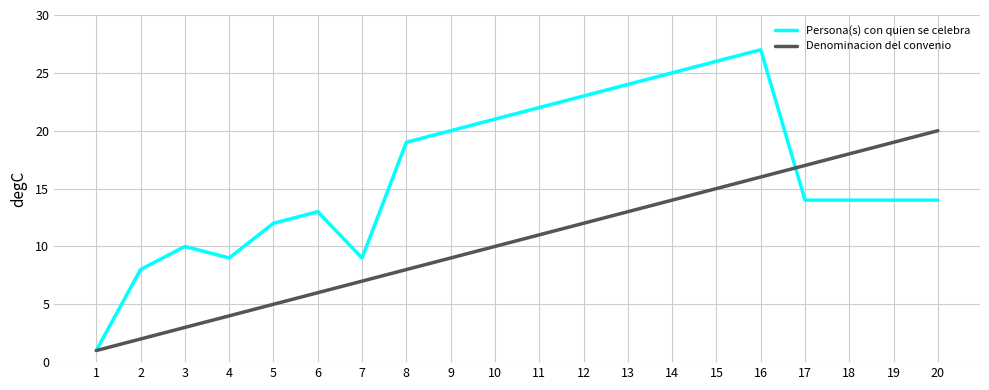

Is it true that Denominacion del convenio equals 12 at 12?

True